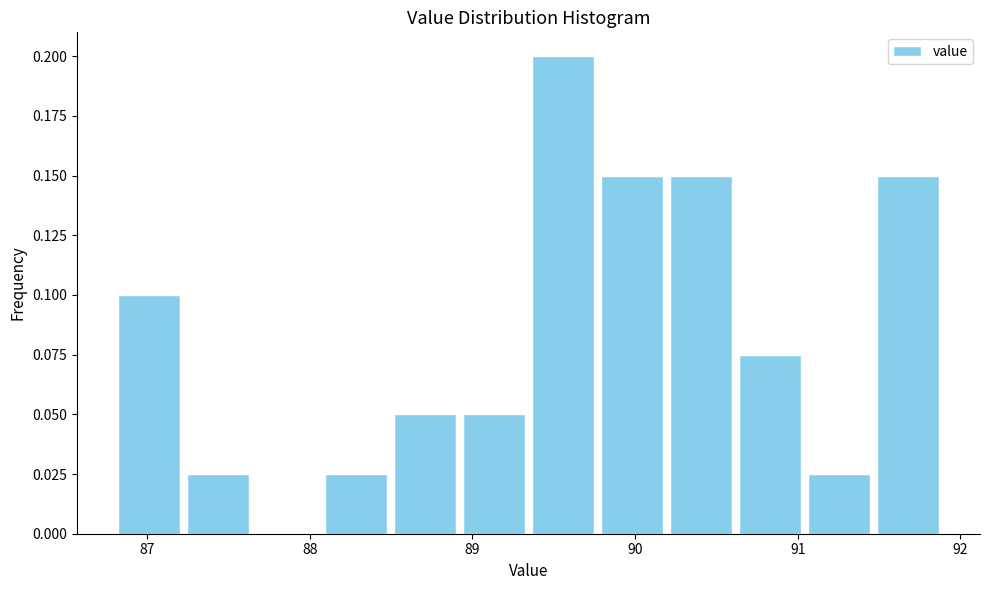

Reading left to right, list every bar in this chart as the range it spans on the x-axis followed by its height. Neither the bar edges nor the heights are printed on the chart, so give them approximately, as read against the axes.

86.8 to 87.2: 0.100
87.2 to 87.6: 0.025
87.6 to 88.1: 0
88.1 to 88.5: 0.025
88.5 to 88.9: 0.050
88.9 to 89.3: 0.050
89.3 to 89.8: 0.200
89.8 to 90.2: 0.150
90.2 to 90.6: 0.150
90.6 to 91.0: 0.075
91.0 to 91.5: 0.025
91.5 to 91.9: 0.150